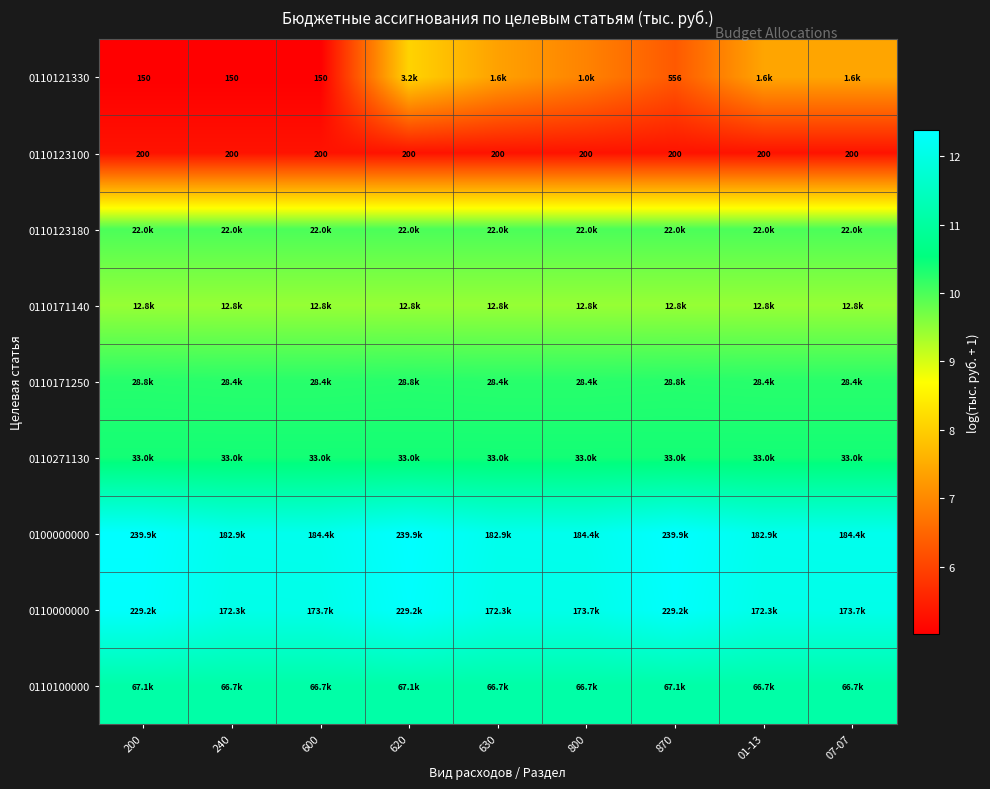

Which category has the highest value in the 0110100000 series?

200